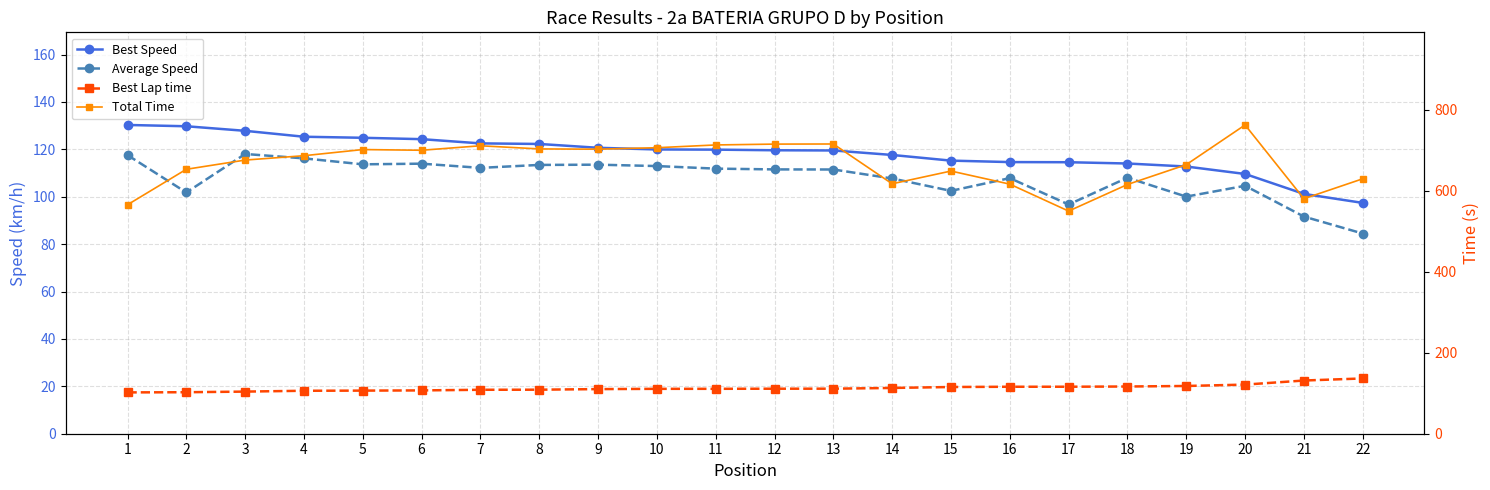

Is this an area chart (filled region under the line)?

No